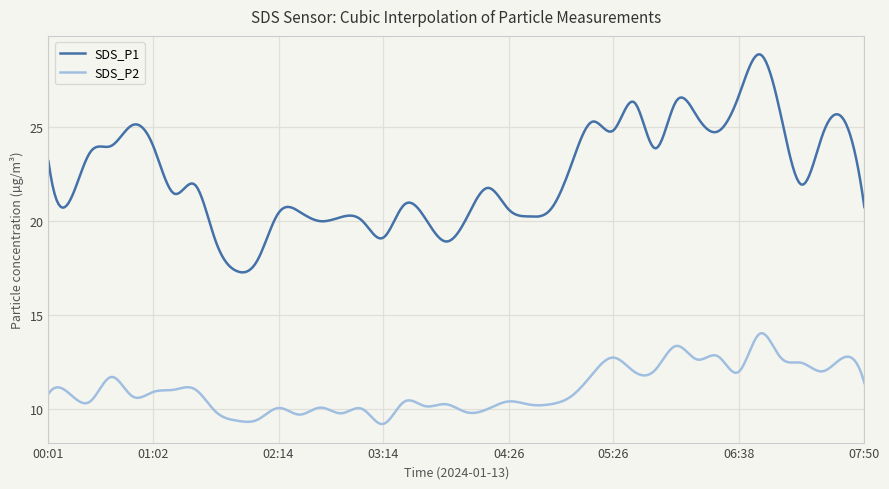

What is the minimum value shown in the chart?

9.2